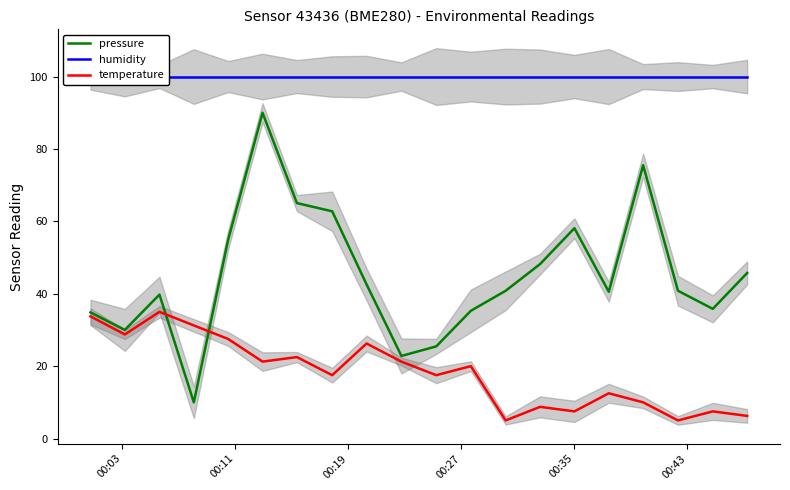

What is the highest value of the pressure series?

90.0